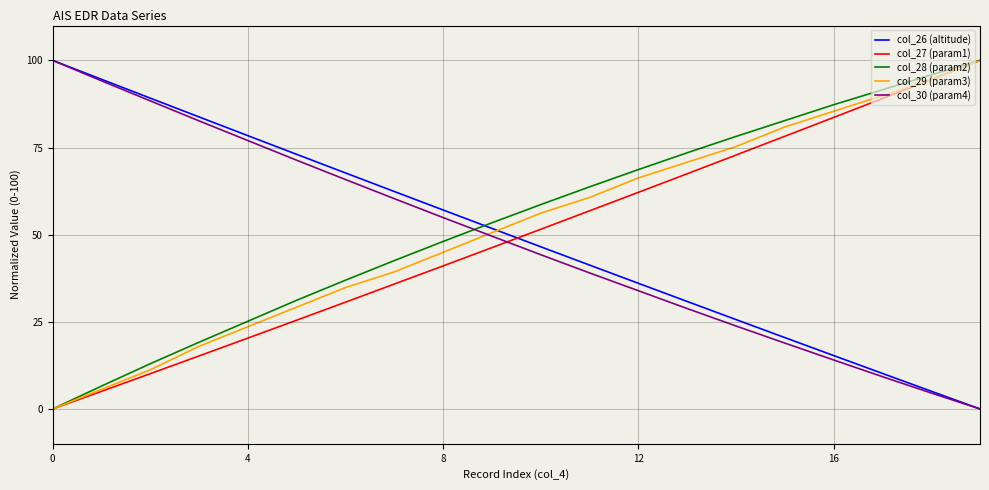

After their last crossing, which series has the higher values: col_27 (param1) or col_30 (param4)?

col_27 (param1)